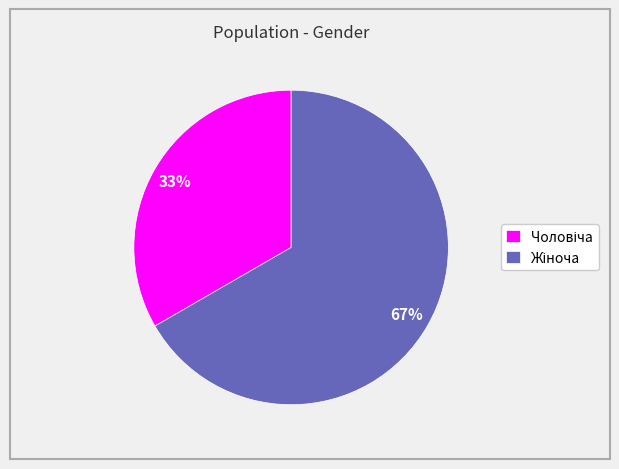

Does any single category account for the majority?

Yes